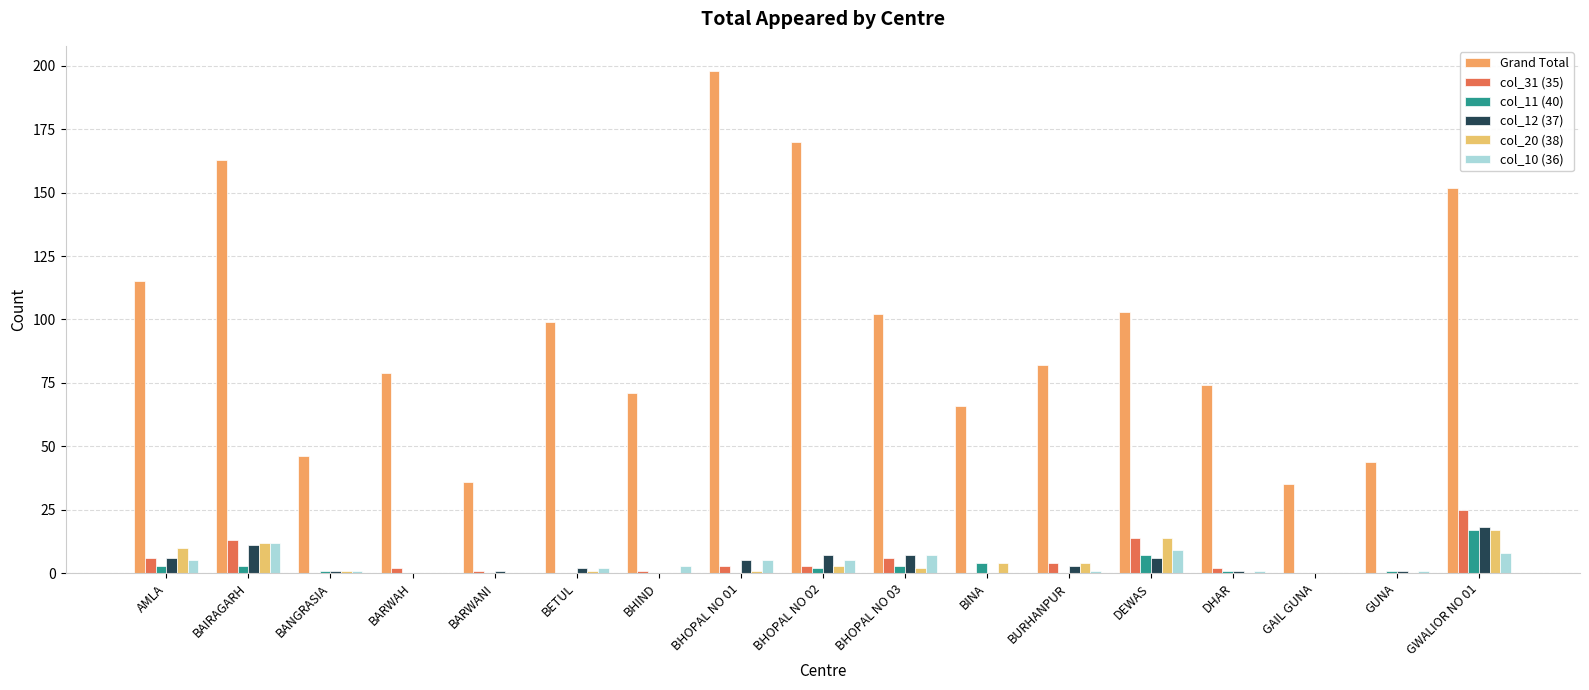

List the labels in order of col_10 (36) value, largest first.

BAIRAGARH, DEWAS, GWALIOR NO 01, BHOPAL NO 03, AMLA, BHOPAL NO 01, BHOPAL NO 02, BHIND, BETUL, BANGRASIA, BURHANPUR, DHAR, GUNA, BARWAH, BARWANI, BINA, GAIL GUNA